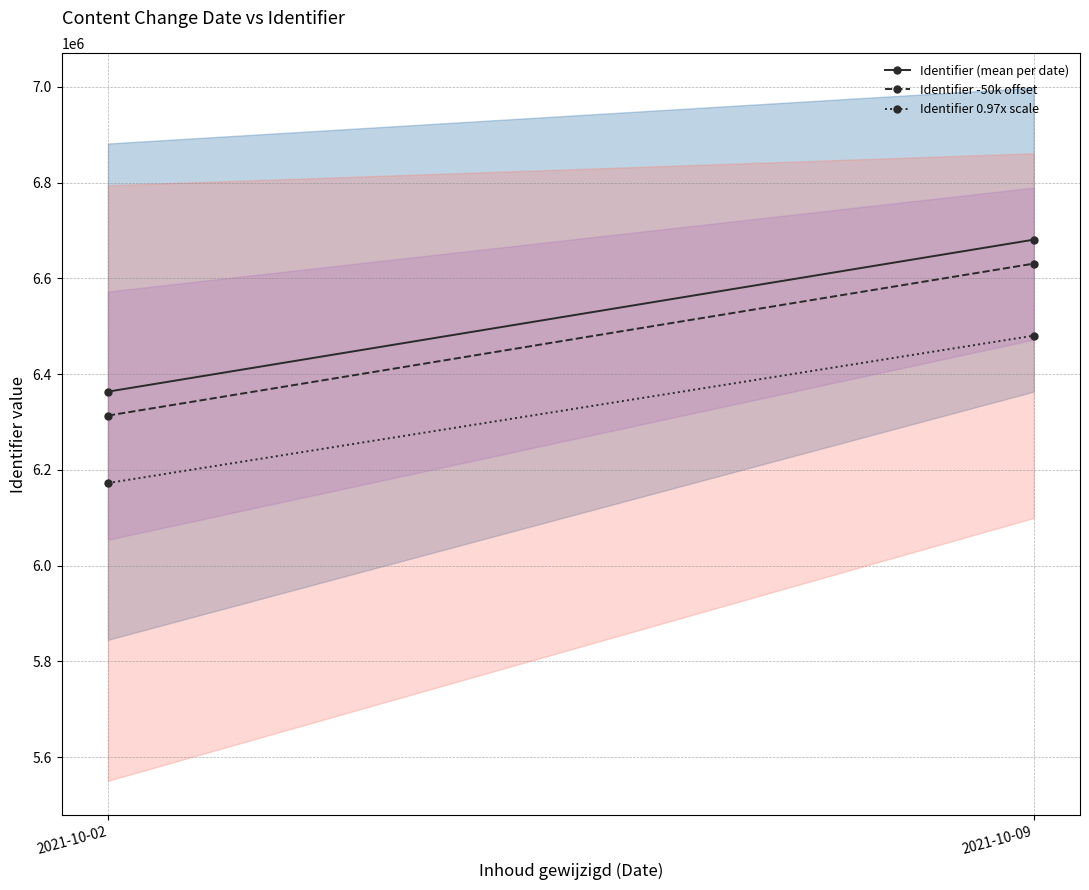

What is the total value across all series at 2021-10-09?

19791717.6